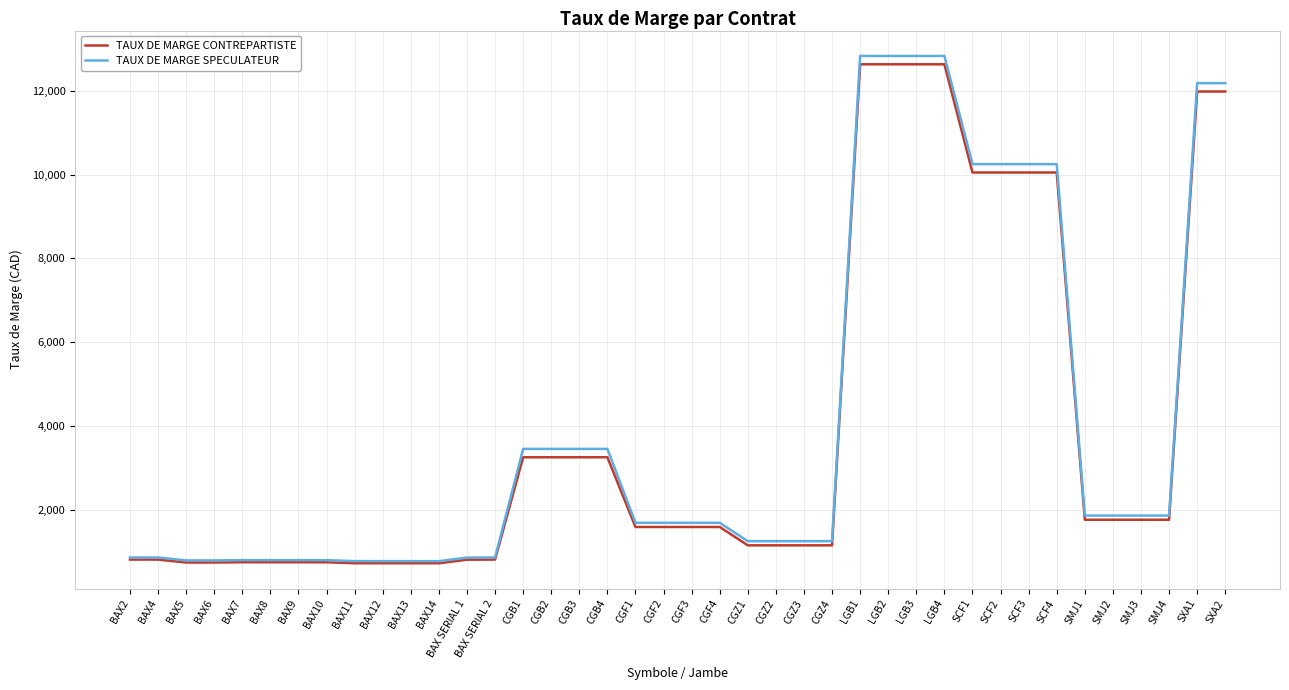

Which series has the largest total across all categories?

TAUX DE MARGE SPECULATEUR